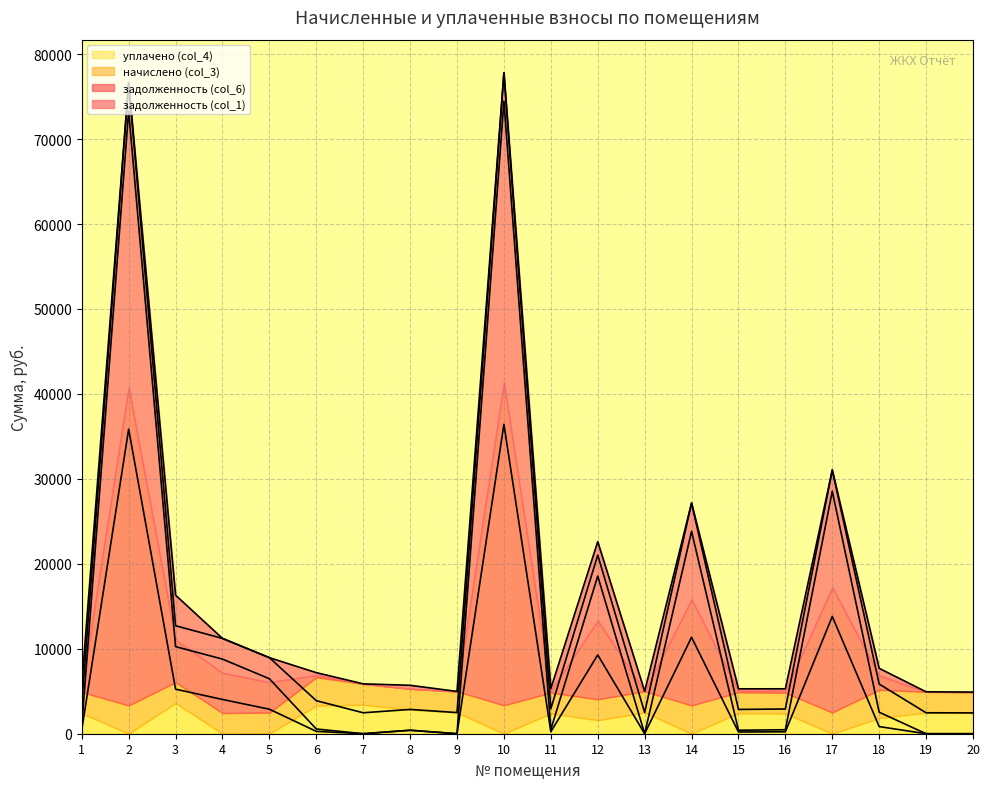

At which category is the sum across all series the highest?

10